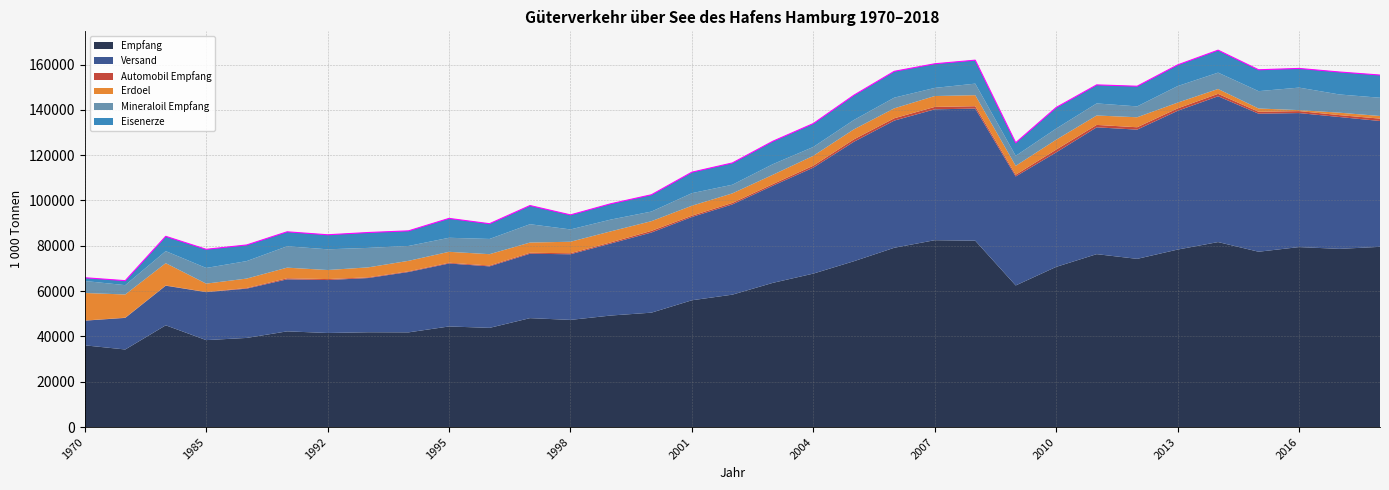

Reading left to right, extract all data points from this chart.

Empfang: 36069.0	34240.0	44911.0	38380.0	39340.0	42243.0	41522.0	41846.0	41799.0	44404.0	43782.0	48077.0	47298.0	49232.0	50493.0	55960.0	58439.0	63649.0	67731.1	73183.0	79138.0	82472.0	82255.2	62497.0	70700.0	76315.0	74237.0	78335.0	81648.0	77387.0	79435.0	78648.0	79544.0
Versand: 10890.0	13941.0	17482.0	21155.0	21758.0	22961.0	23359.0	23926.0	26640.0	27785.0	27138.0	28426.0	28966.0	31805.0	35370.0	36749.0	39833.0	42887.0	46770.3	52711.0	56122.0	57764.0	58307.0	48107.0	50522.0	55978.0	57033.0	61238.0	64352.0	60925.0	59151.0	58191.0	55540.0
Automobil Empfang: 53.8	103.0	102.0	91.0	278.0	473.5	432.7	310.6	301.8	339.4	379.4	425.6	451.8	488.8	729.1	569.0	661.9	698.3	860.9	1064.4	1036.7	1064.0	1046.8	761.3	1232.0	1063.0	1053.0	1064.0	1066.0	844.0	876.0	833.0	1048.6
Erdoel: 12166.0	10224.0	9846.0	3680.0	4160.0	4680.0	3997.0	4396.0	4629.0	4820.0	5005.0	4511.0	5074.0	4868.0	4281.0	4410.8	4204.1	4117.0	4357.1	4422.0	4377.0	4801.0	4867.0	3937.0	4371.0	4154.0	4410.0	2553.0	2146.0	1446.0	426.0	1074.0	1157.3
Mineraloil Empfang: 5292.0	4128.0	5312.0	6910.0	7712.0	9430.0	9141.0	8596.0	6563.0	6195.0	6720.0	8085.0	5436.7	5195.0	4237.0	5543.1	3818.8	4671.0	3912.5	4132.0	4714.7	3581.0	5099.0	4400.0	4910.5	5326.7	4796.0	7294.0	7215.0	7653.0	9928.0	8042.0	8053.0
Eisenerze: 1441.0	1979.0	6534.0	8233.0	7120.0	6391.0	6412.0	6787.0	6670.0	8555.0	6725.0	8244.8	6419.0	6988.0	7416.0	9267.9	9609.1	10126.0	10326.0	10930.0	11623.3	10657.0	10361.0	5780.0	9315.0	8187.0	8898.0	9351.0	9912.0	9437.0	8468.0	9916.0	10020.2